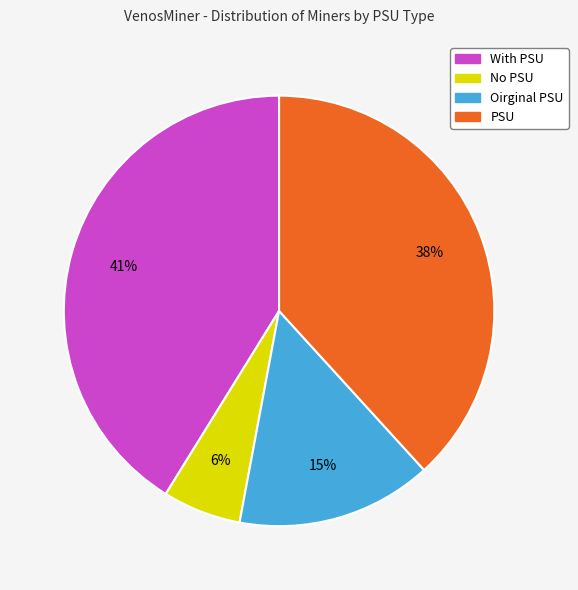

Is the sum of PSU and No PSU greater than half?

No